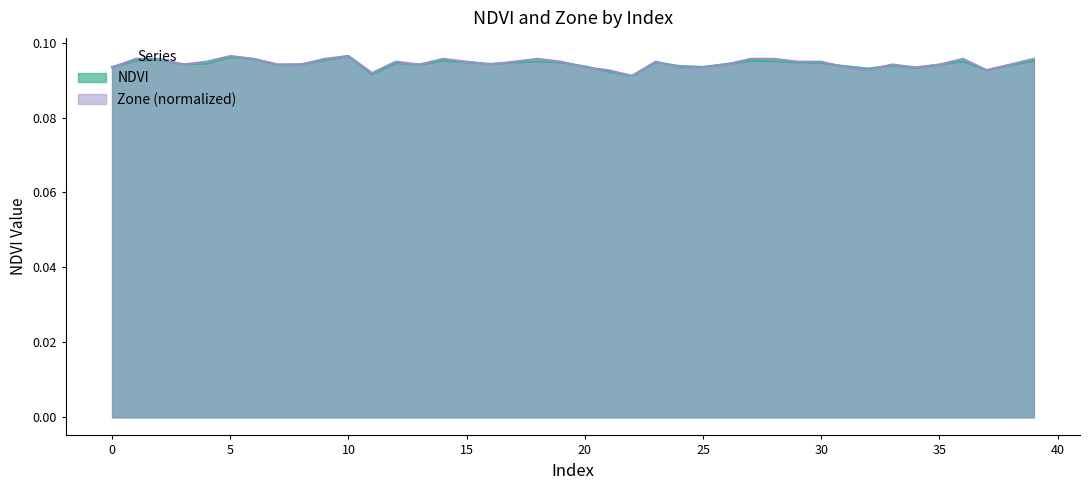

Reading left to right, list all the values displayed in this chart.

NDVI: 0.1	0.1	0.1	0.1	0.1	0.1	0.1	0.1	0.1	0.1	0.1	0.1	0.1	0.1	0.1	0.1	0.1	0.1	0.1	0.1	0.1	0.1	0.1	0.1	0.1	0.1	0.1	0.1	0.1	0.1	0.1	0.1	0.1	0.1	0.1	0.1	0.1	0.1	0.1	0.1
Zone: 0.1	0.1	0.1	0.1	0.1	0.1	0.1	0.1	0.1	0.1	0.1	0.1	0.1	0.1	0.1	0.1	0.1	0.1	0.1	0.1	0.1	0.1	0.1	0.1	0.1	0.1	0.1	0.1	0.1	0.1	0.1	0.1	0.1	0.1	0.1	0.1	0.1	0.1	0.1	0.1